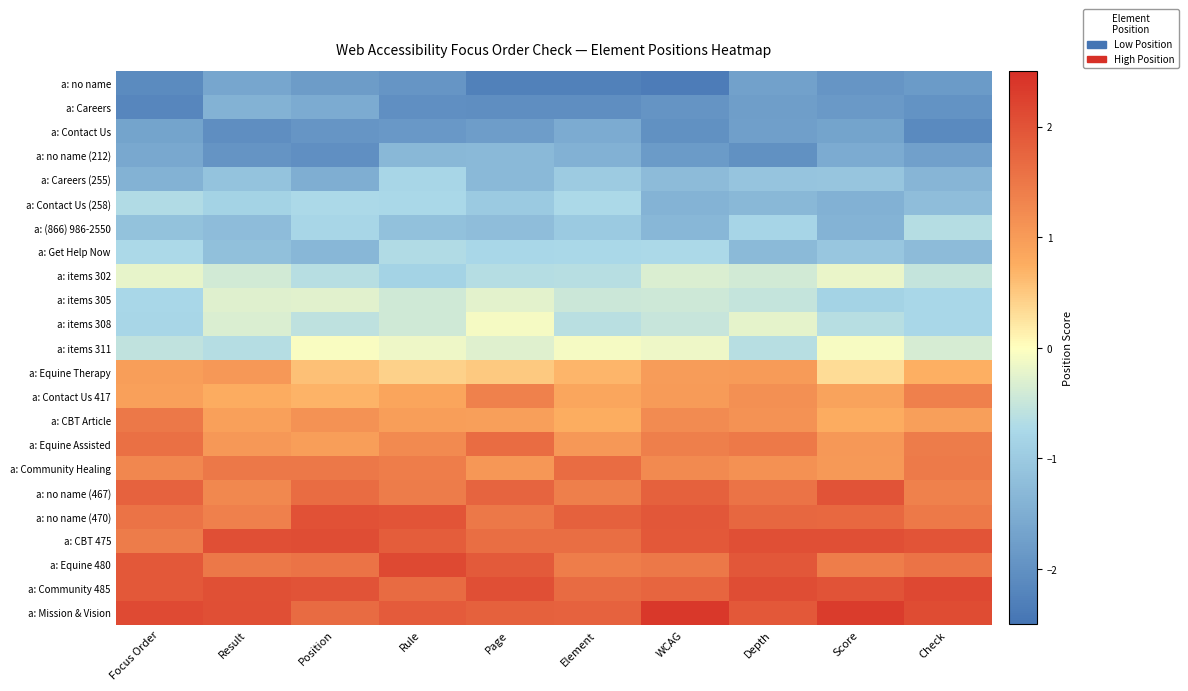

What is the spread (max minus min) of values at Score?

4.2